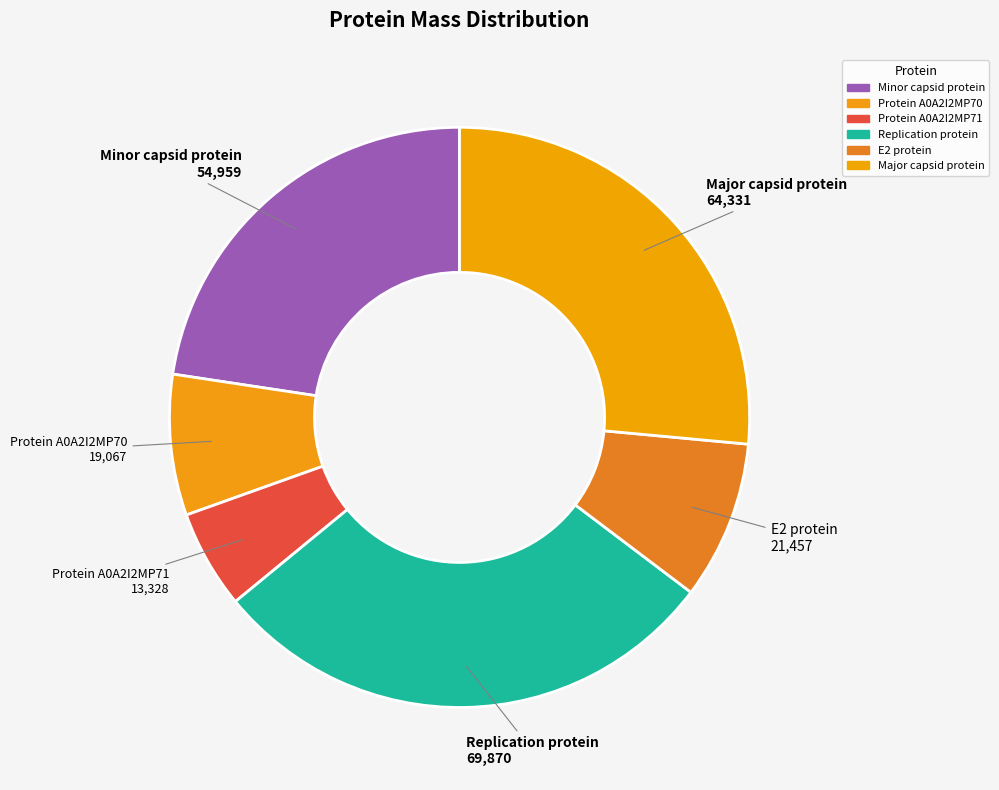

The Protein A0A2I2MP71 slice represents 5% of the pie. True or false?

True